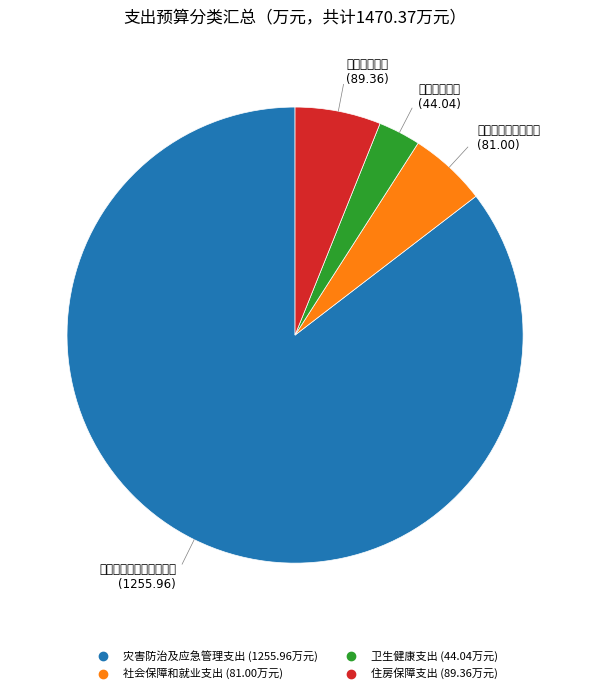

Combined, what portion of the pie is 社会保障和就业支出 and 灾害防治及应急管理支出?

90.9%